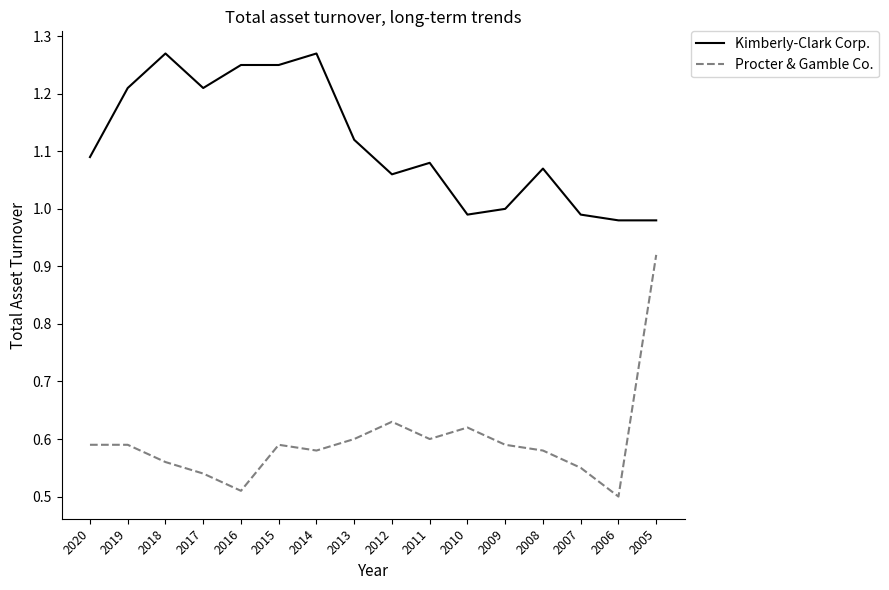

Is the value of Procter & Gamble Co. at 2008 greater than the value of Kimberly-Clark Corp. at 2005?

No